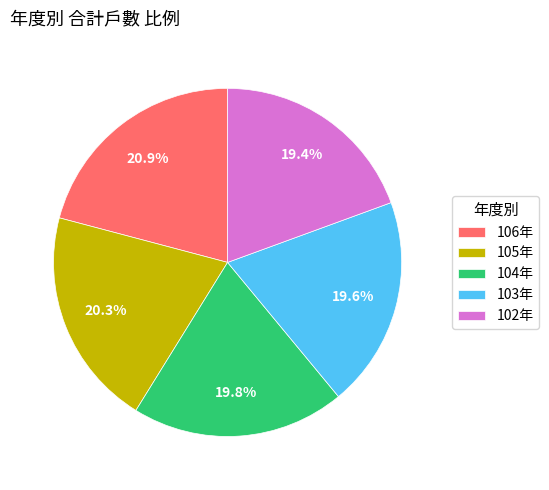

Approximately how many times larger is the value at 103年 compared to 102年?

1.0